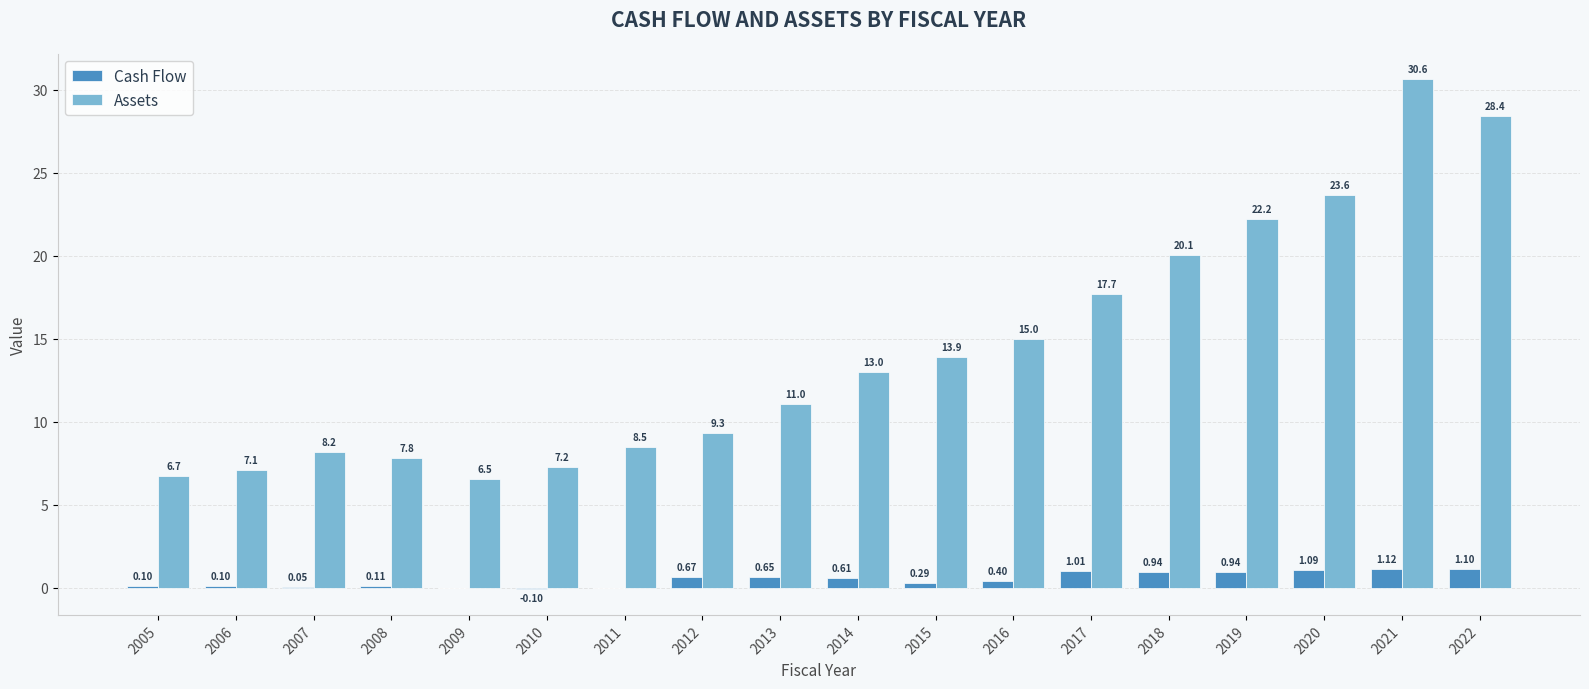

How many groups of bars are there?

18